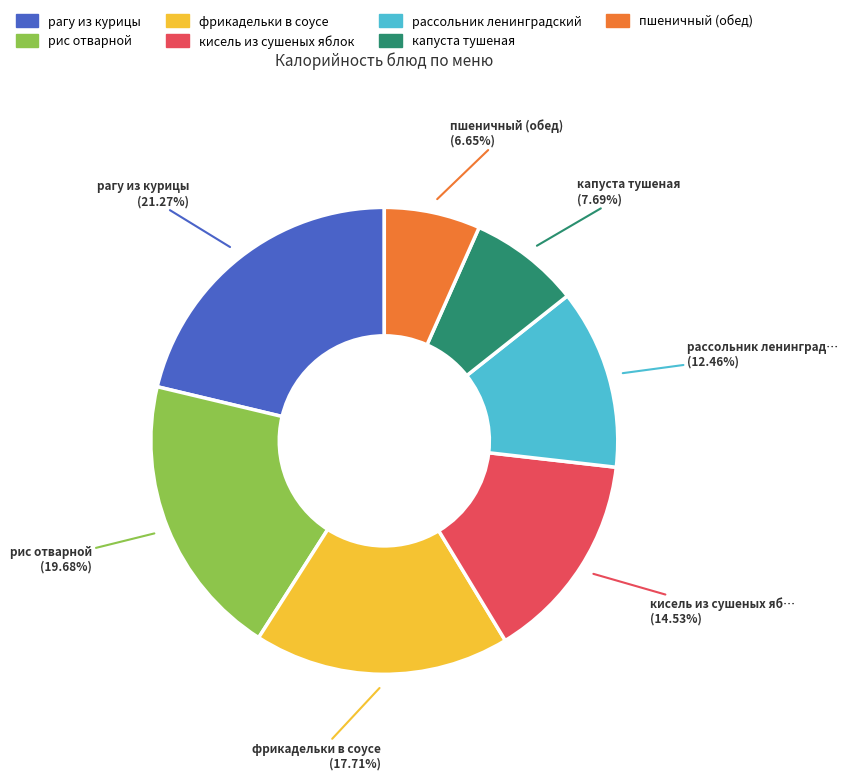

Is there a majority slice in this chart?

No